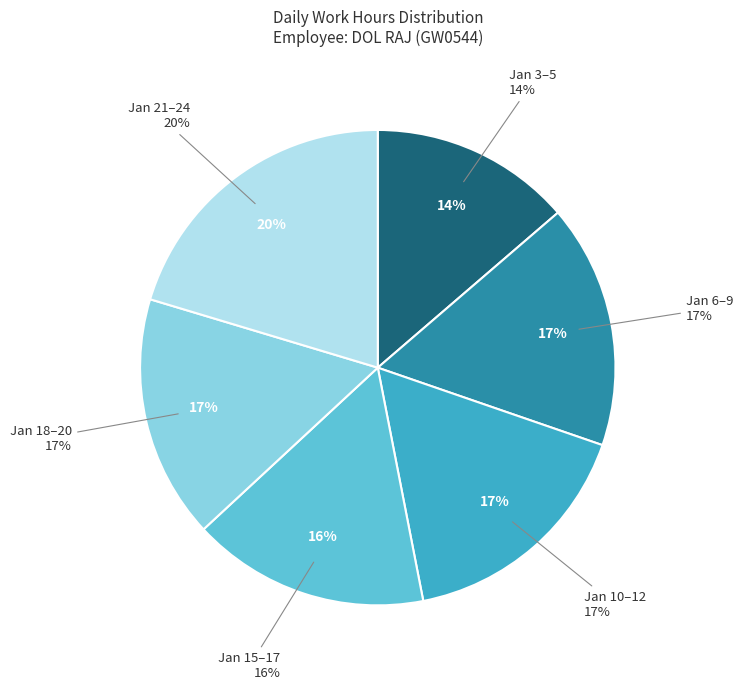

Between 6-Jan and 11-Jan, which is larger?

11-Jan